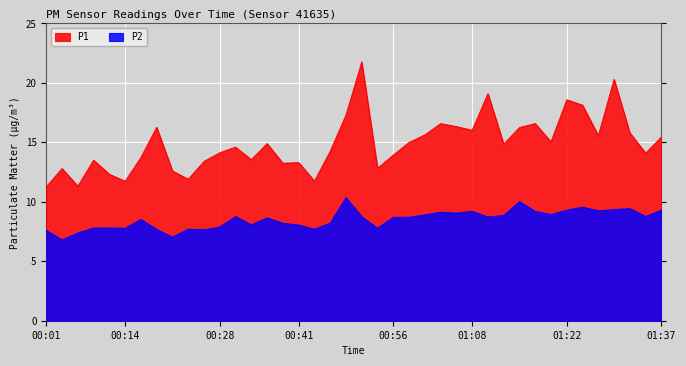

What position from the left is 00:28?

12